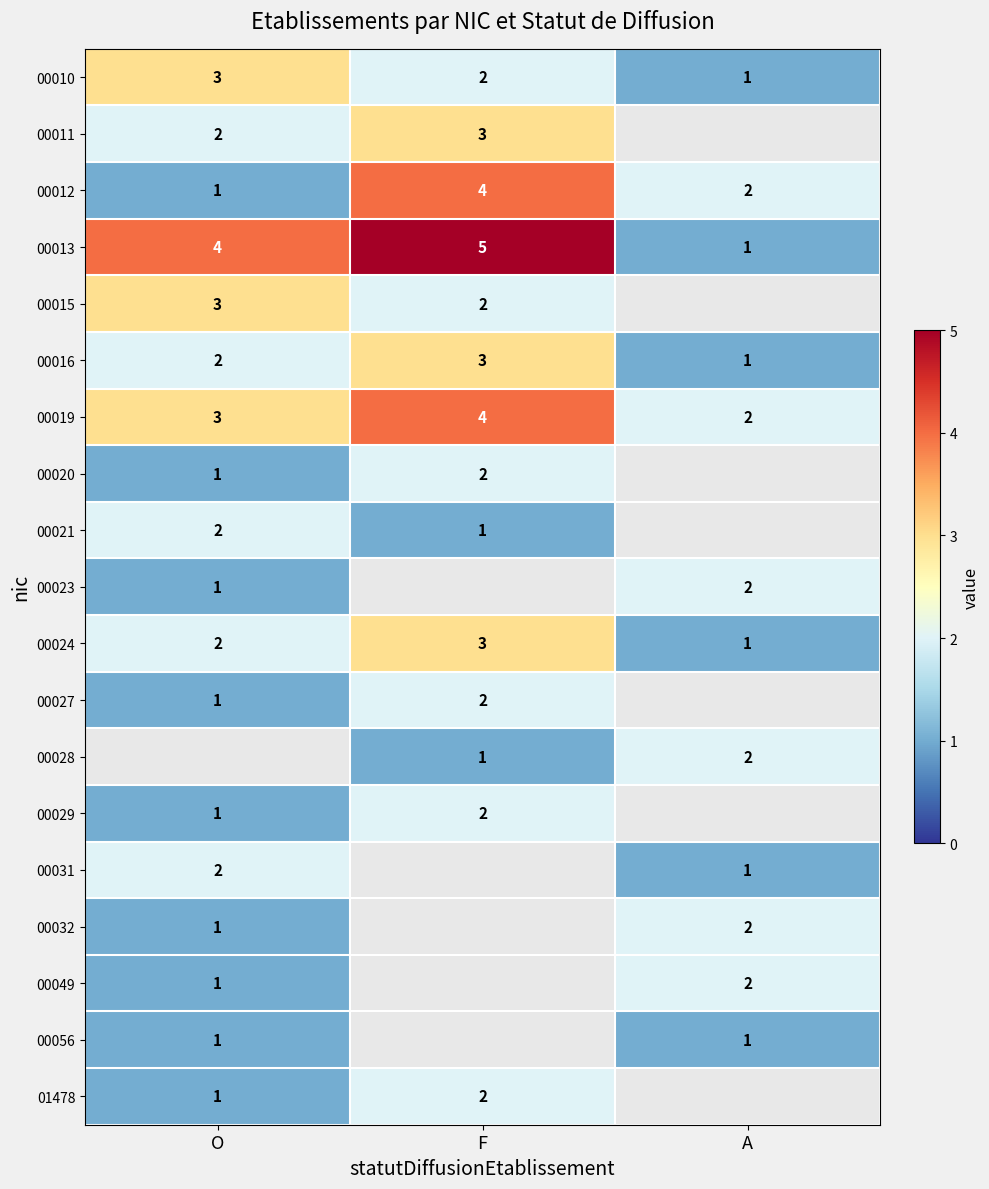

Which label corresponds to the smallest value in the chart?

A